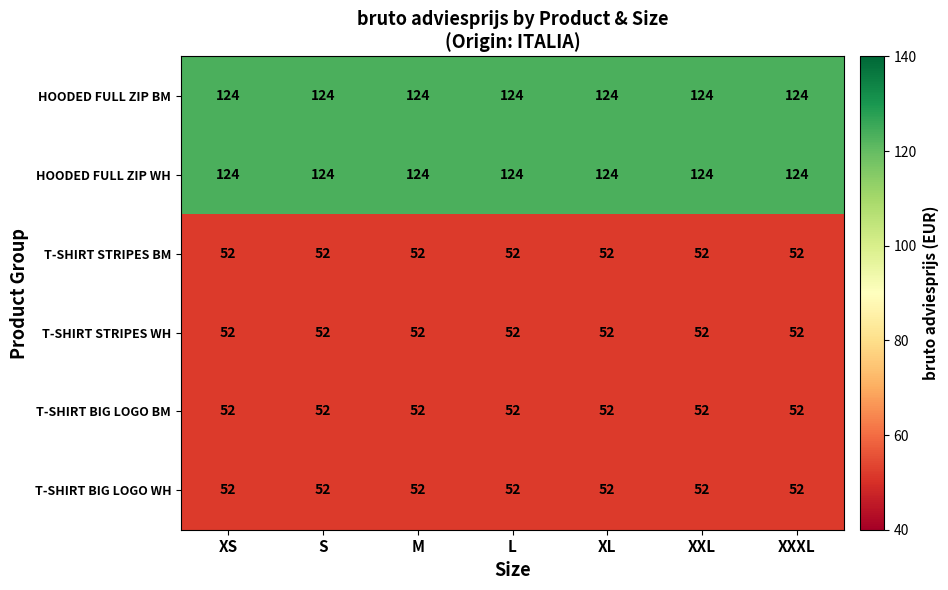

What is the sum of the T-SHIRT STRIPES BM values at XS and M?

104